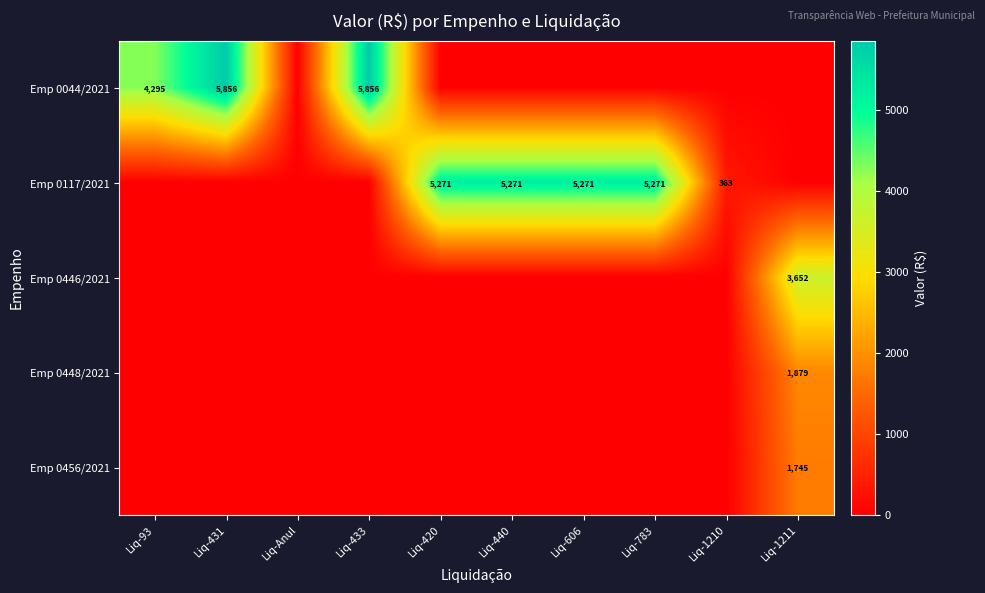

The value of Emp 0044/2021 at Liq-431 is 5856. True or false?

True